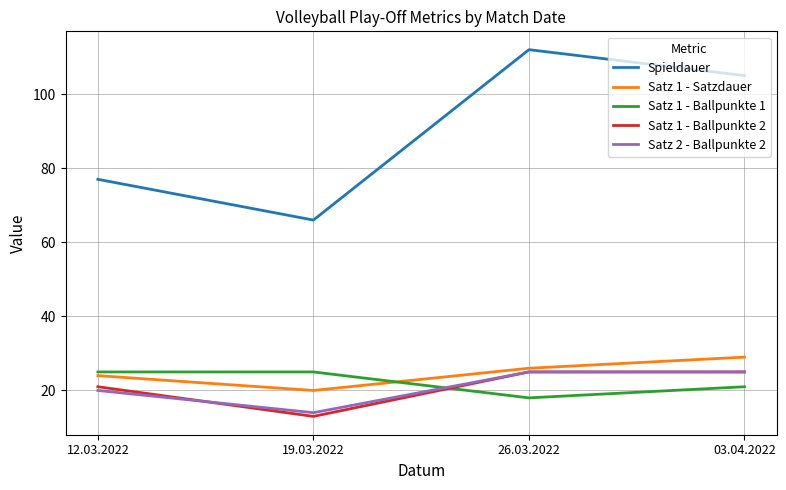

True or false: Satz 1 - Satzdauer has a value of 15 at 26.03.2022.

False